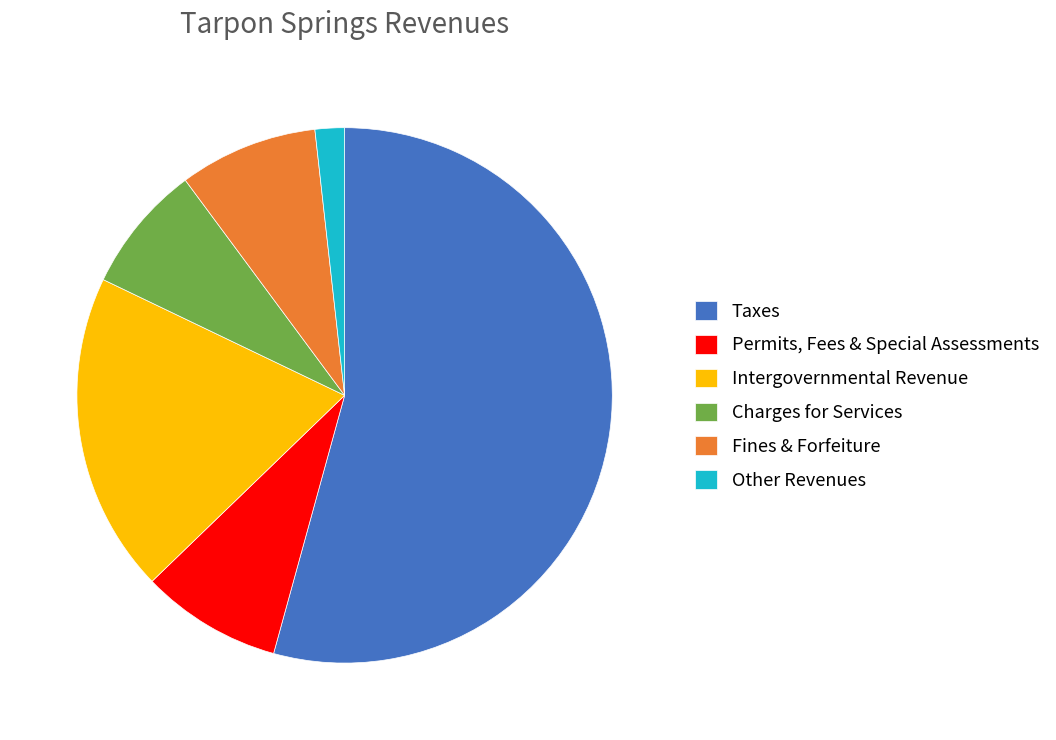

How many segments does this pie chart have?

6